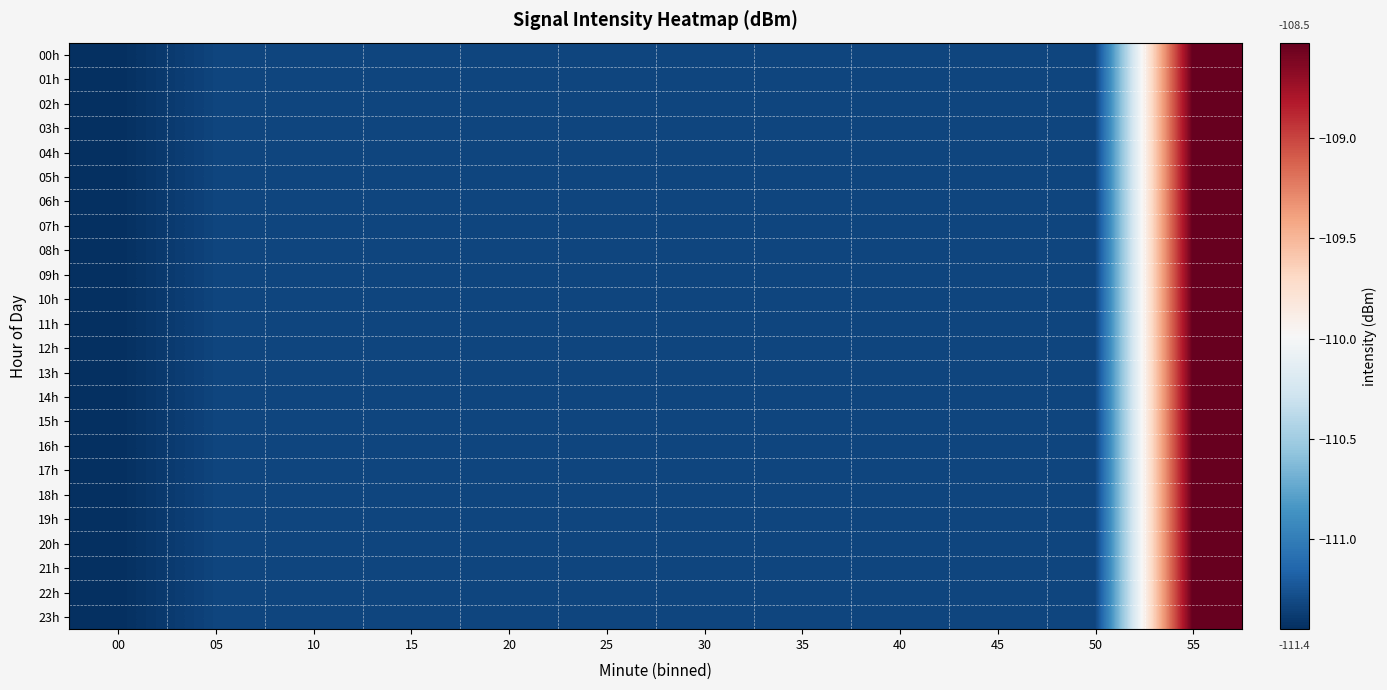

What is the smallest value displayed?

-111.4